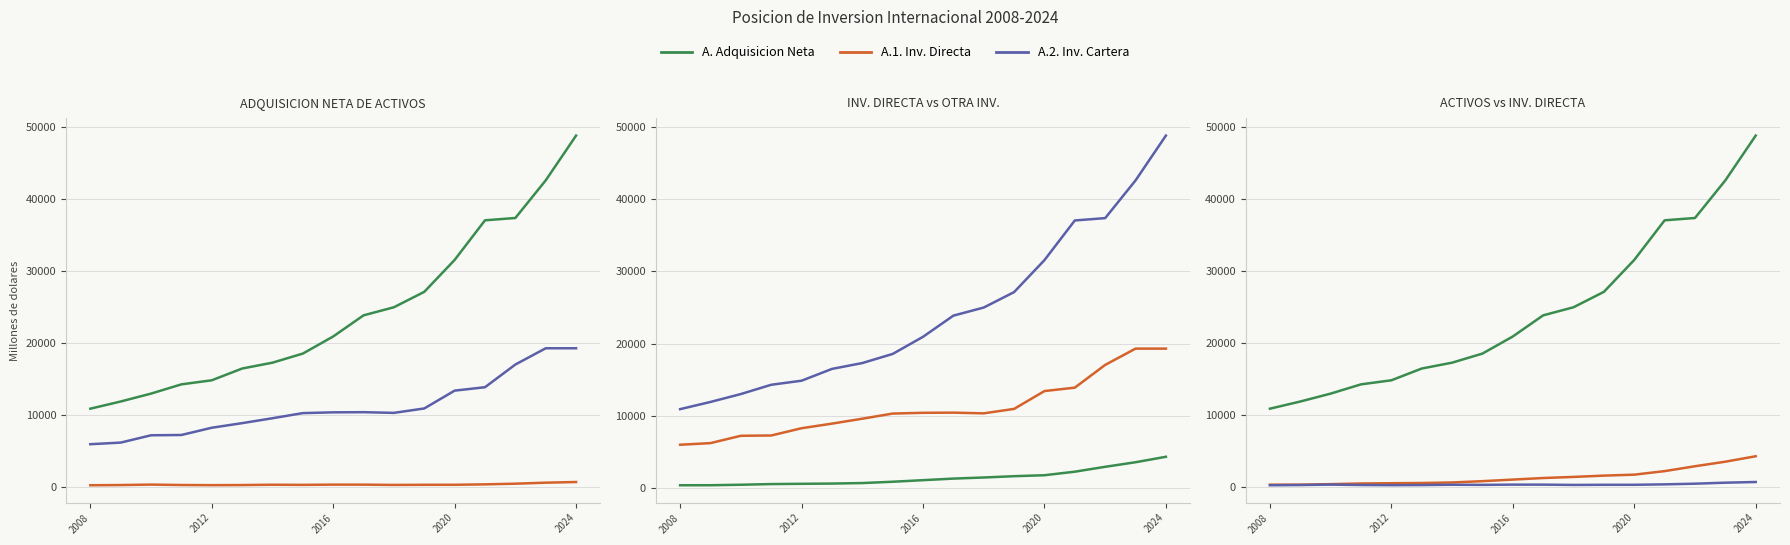

At how many categories does at least one series exceed 44545?

1